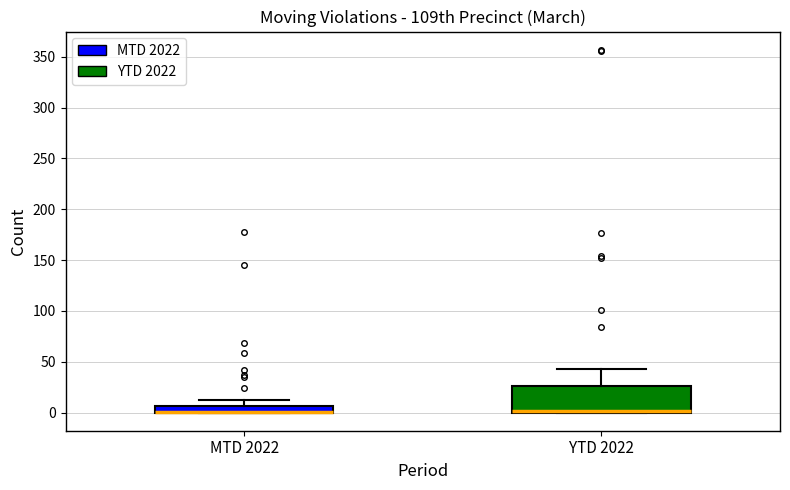

Which box is the tallest, from its lower edge to its upper edge?

YTD 2022